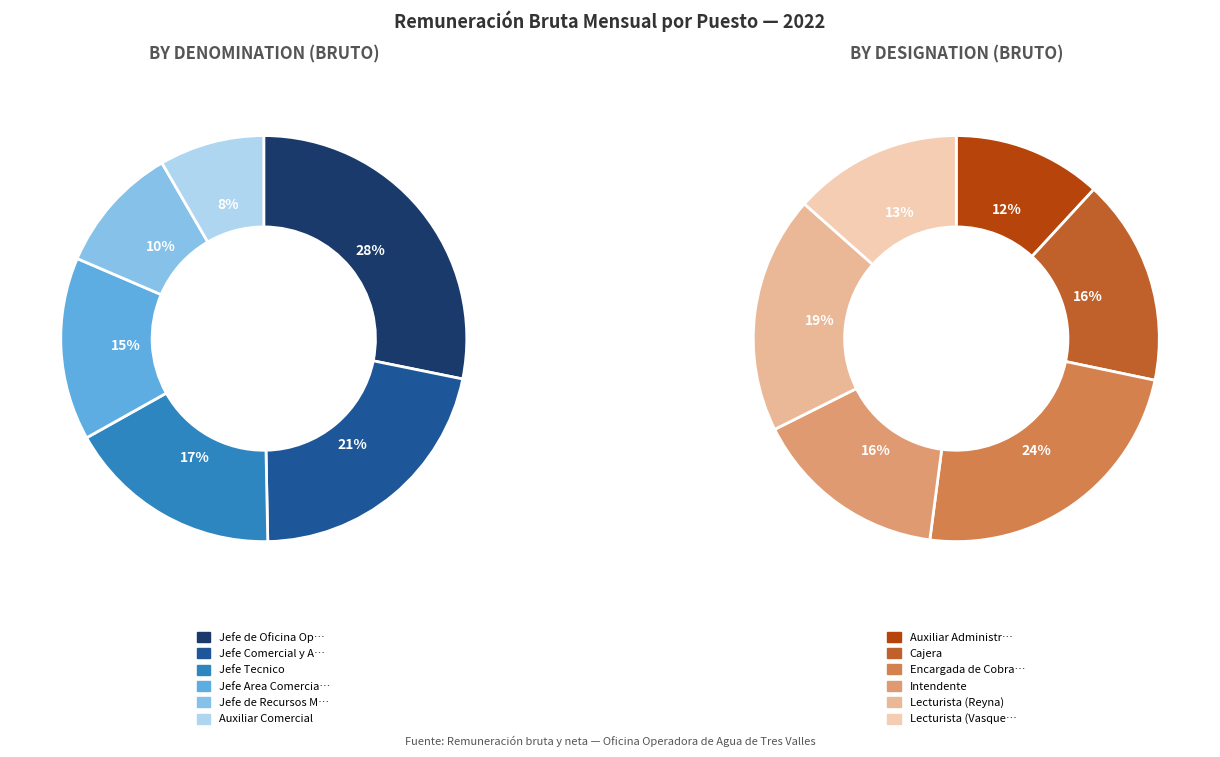

True or false: Jefe Comercial y Administrativa accounts for 23% of the total.

False